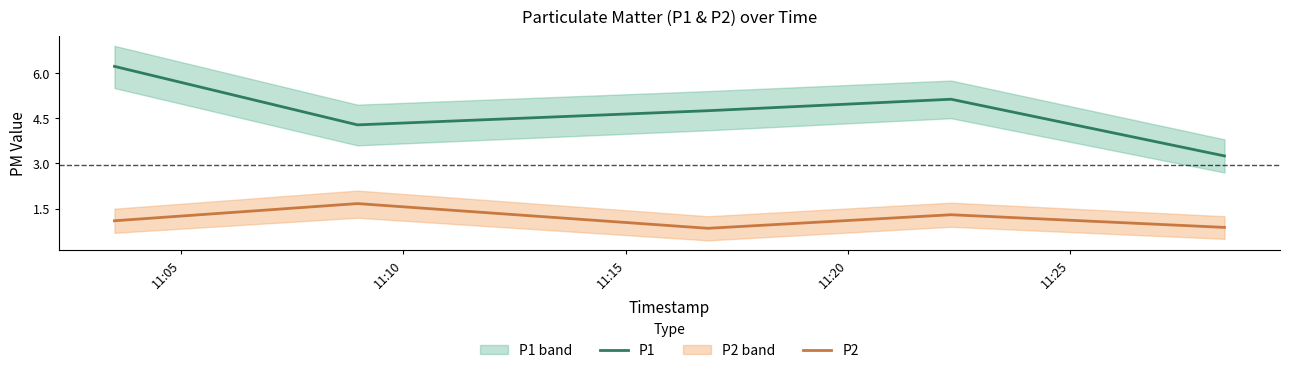

True or false: P2 and P1 cross at least once.

False